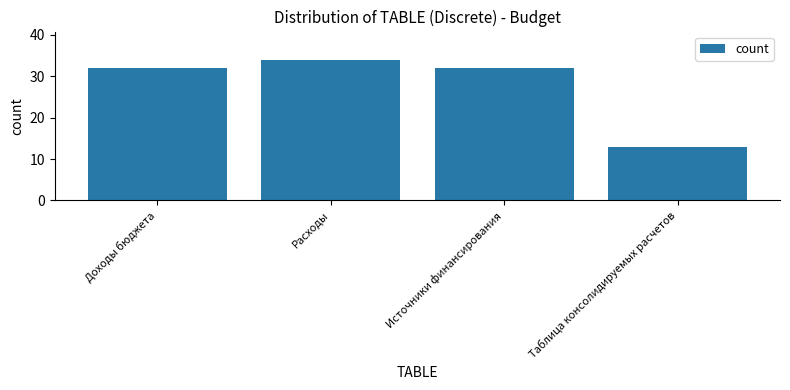

What is the approximate value at Источники финансирования?

32